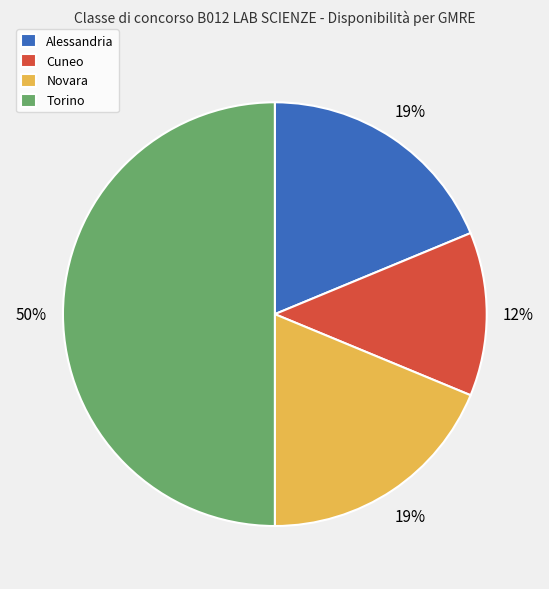

Which slice is the largest?

Torino